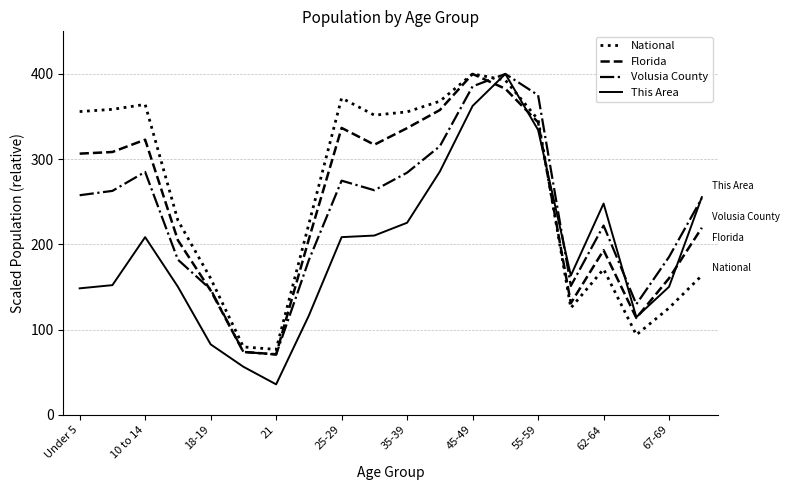

What is the greatest value displayed?

400.0